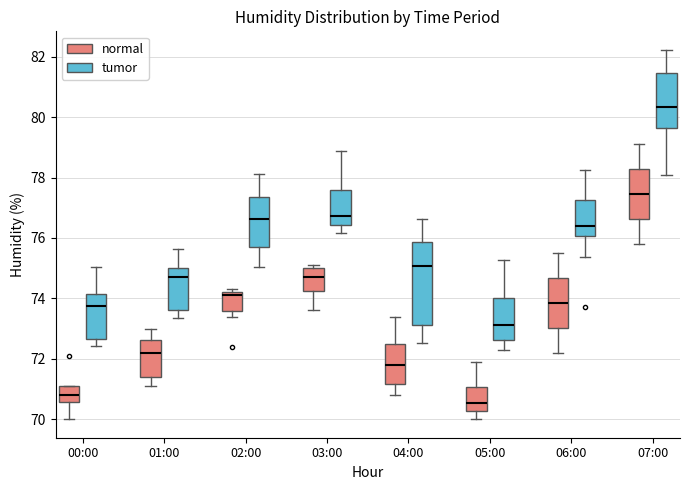

Where does the upper whisker of the box for 04:00 (tumor) end on the y-axis? The values are not printed on the chart, so give them approximately, as read against the axis.

76.6